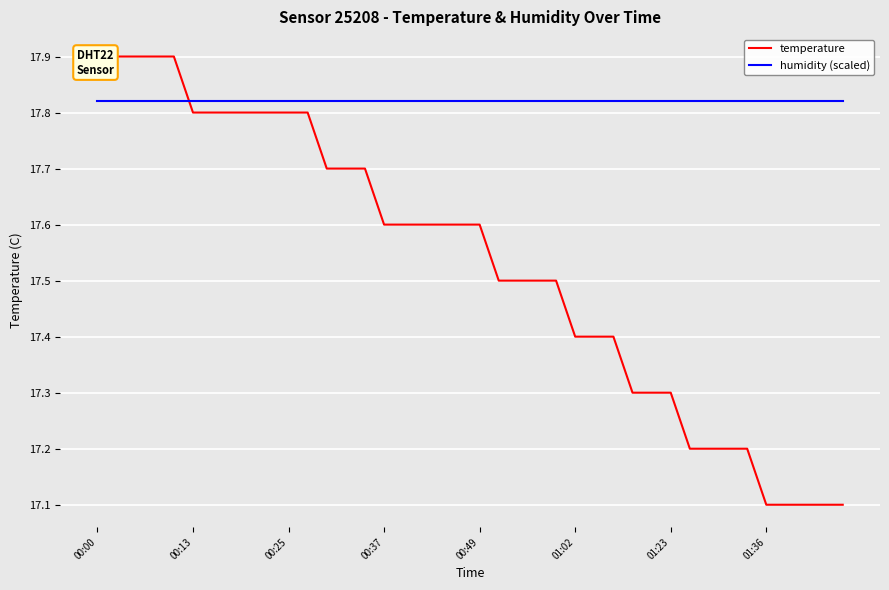

Reading left to right, list all the values displayed in this chart.

temperature: 17.9	17.9	17.9	17.9	17.9	17.8	17.8	17.8	17.8	17.8	17.8	17.8	17.7	17.7	17.7	17.6	17.6	17.6	17.6	17.6	17.6	17.5	17.5	17.5	17.5	17.4	17.4	17.4	17.3	17.3	17.3	17.2	17.2	17.2	17.2	17.1	17.1	17.1	17.1	17.1
humidity (scaled): 17.8	17.8	17.8	17.8	17.8	17.8	17.8	17.8	17.8	17.8	17.8	17.8	17.8	17.8	17.8	17.8	17.8	17.8	17.8	17.8	17.8	17.8	17.8	17.8	17.8	17.8	17.8	17.8	17.8	17.8	17.8	17.8	17.8	17.8	17.8	17.8	17.8	17.8	17.8	17.8